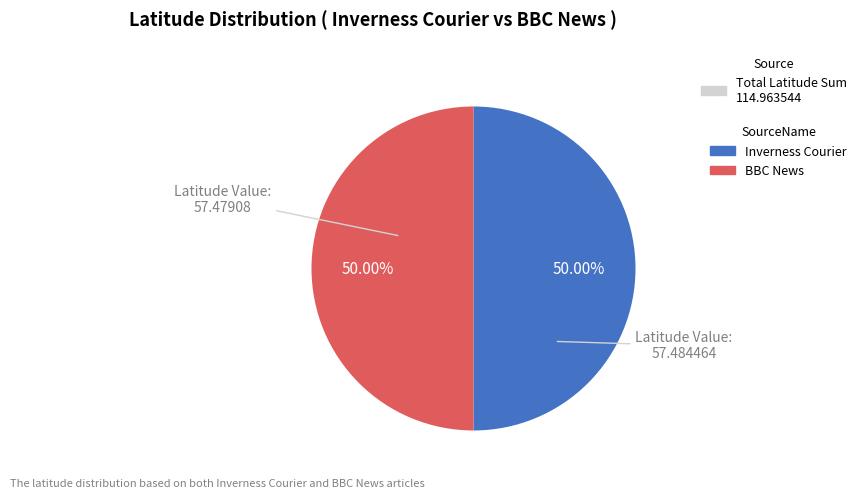

Approximately how many times larger is the value at BBC News compared to Inverness Courier?

1.0